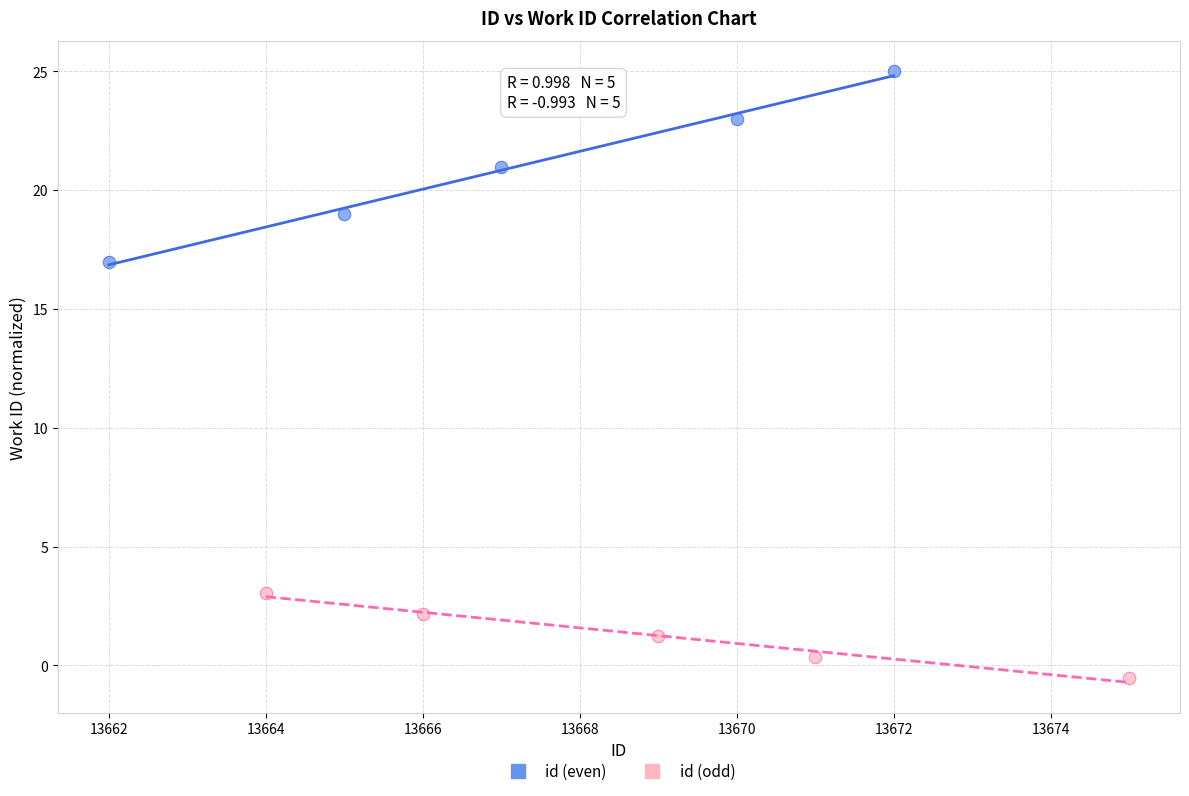

Which series has the largest Y range (max minus min)?

id (even)